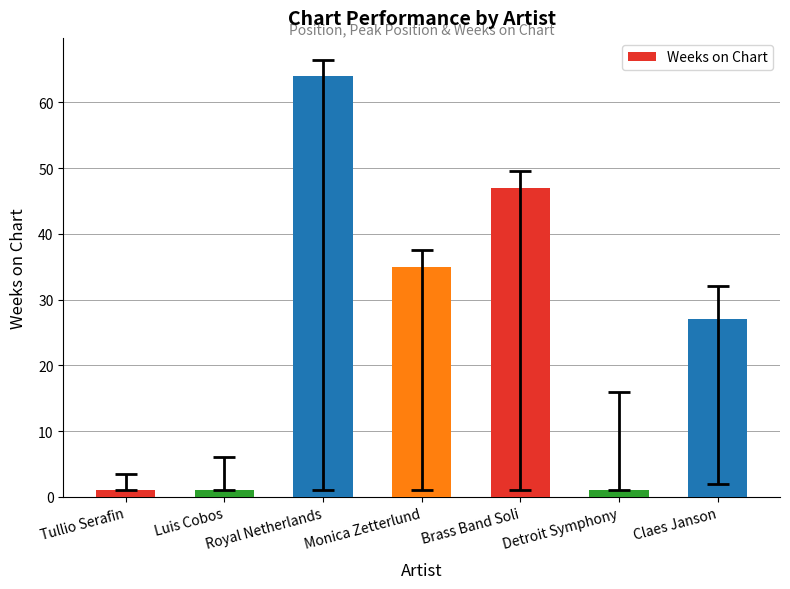

The value at Monica Zetterlund is 59. True or false?

False